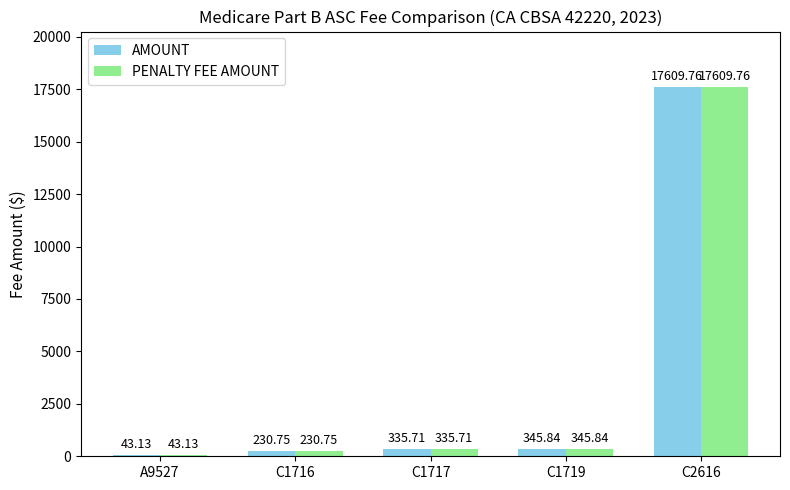

The value of PENALTY FEE AMOUNT at A9527 is 43.1. True or false?

True